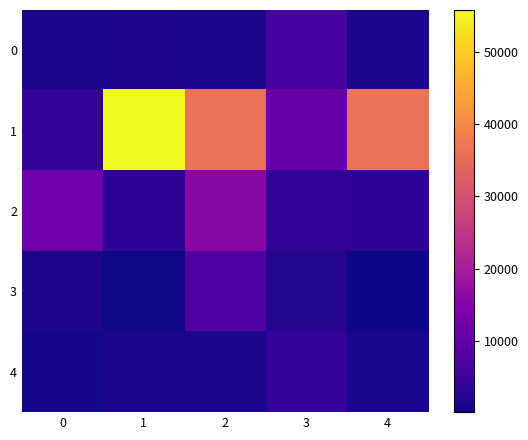

What is the spread (max minus min) of values at 3?

9160